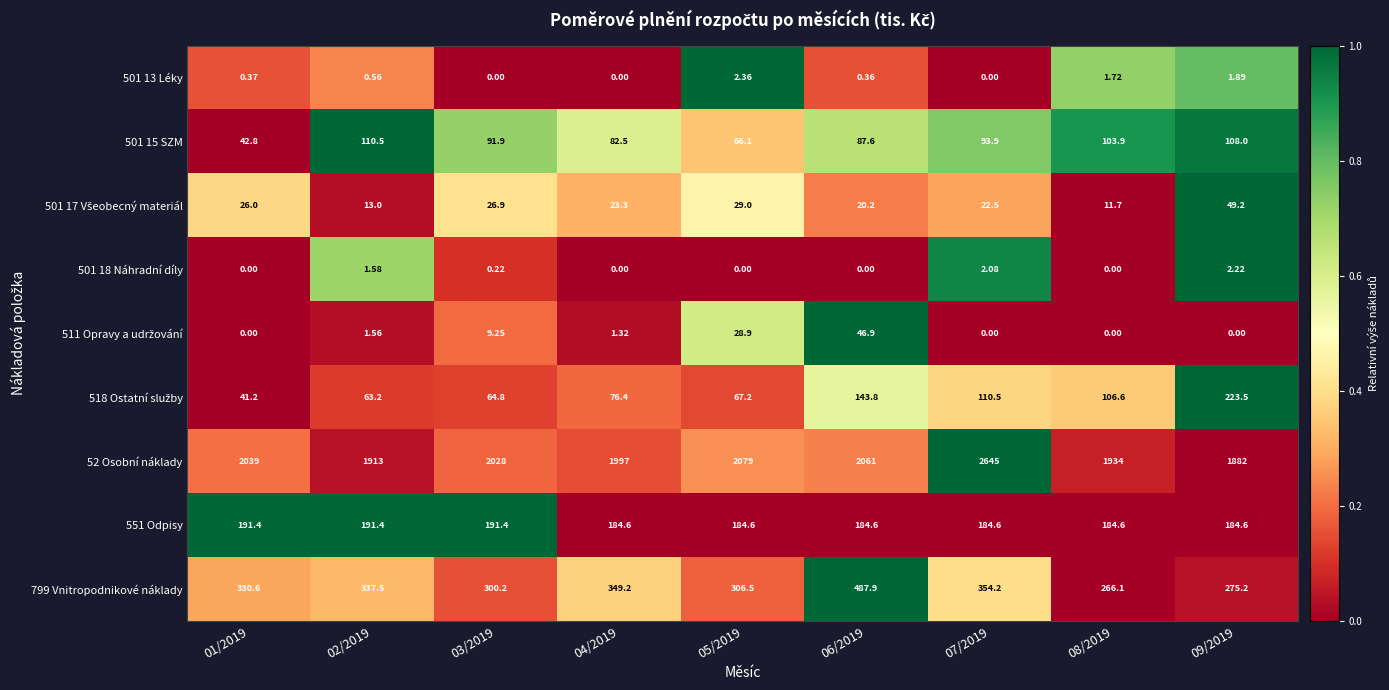

Is the value of 551 Odpisy at 05/2019 greater than the value of 501 15 SZM at 02/2019?

Yes